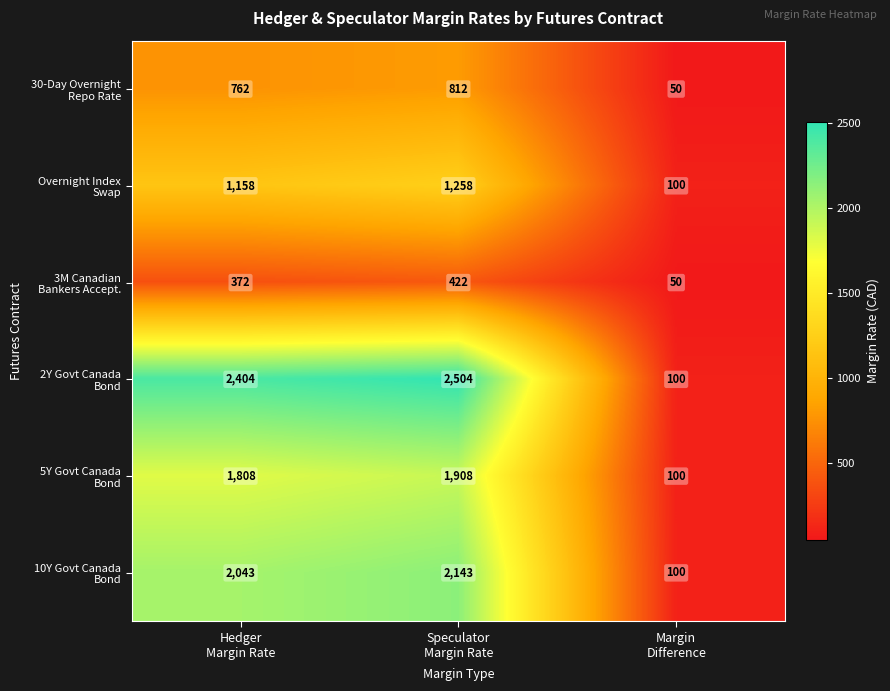

How many series are shown in this chart?

6